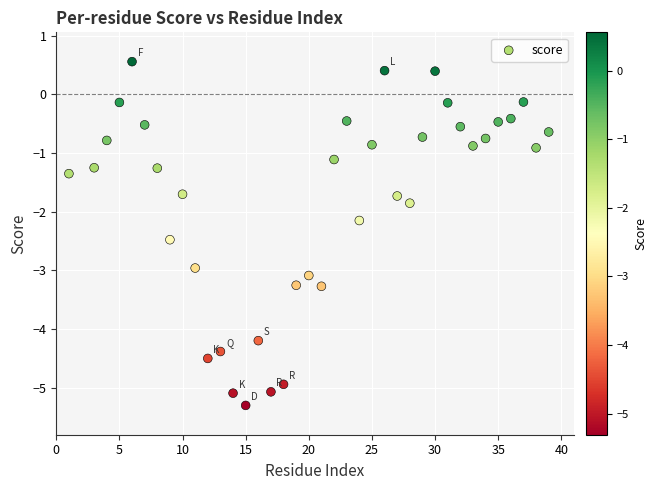

What is the range of X values (max minus min)?

38.0